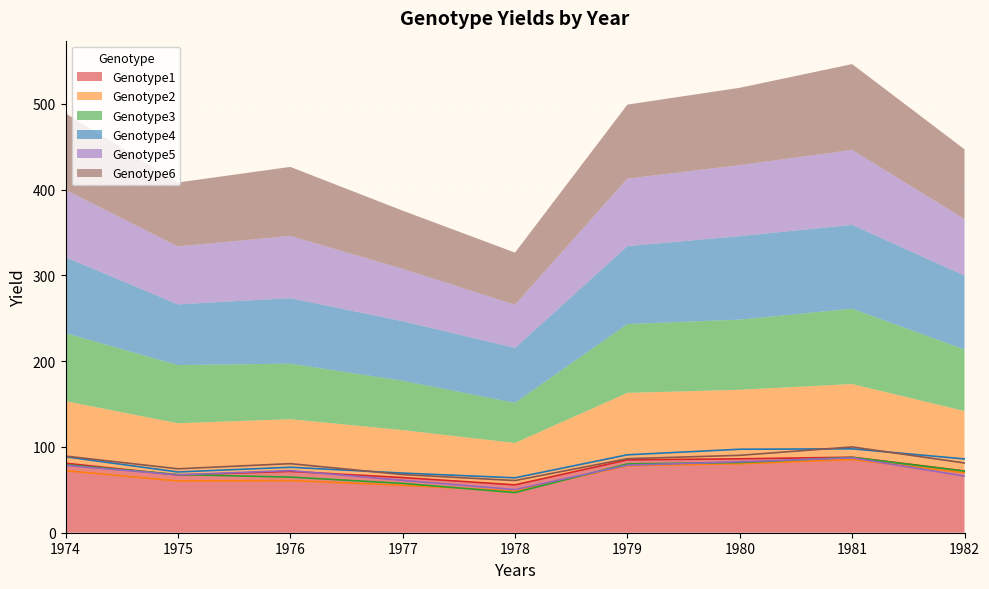

True or false: Genotype5 has a value of 87.3 at 1981.

True